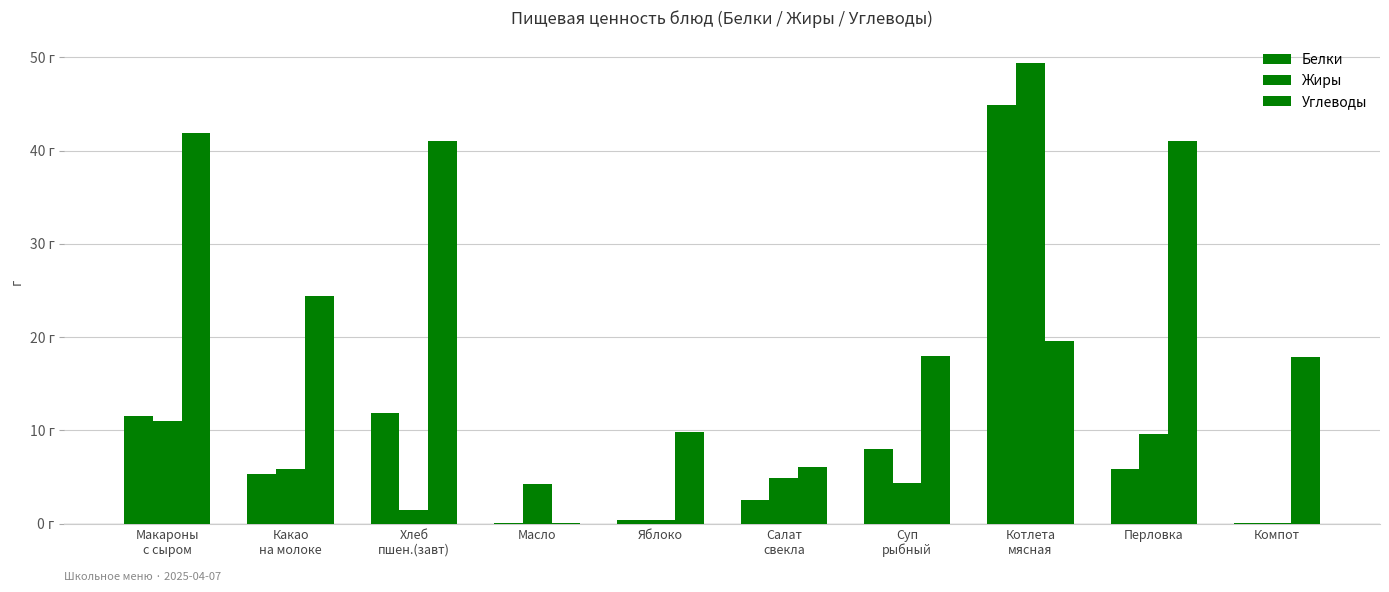

Are the bars horizontal?

No